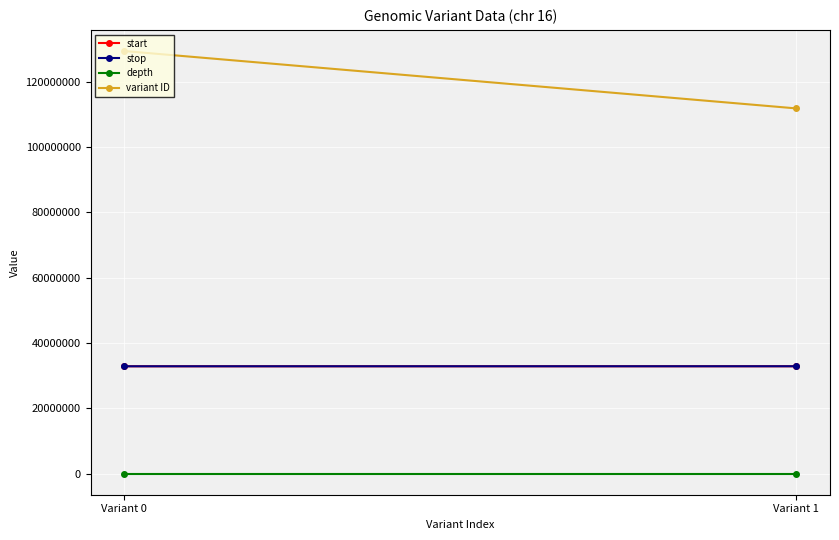

Which has a higher value, Variant 1 or Variant 0?

Variant 1